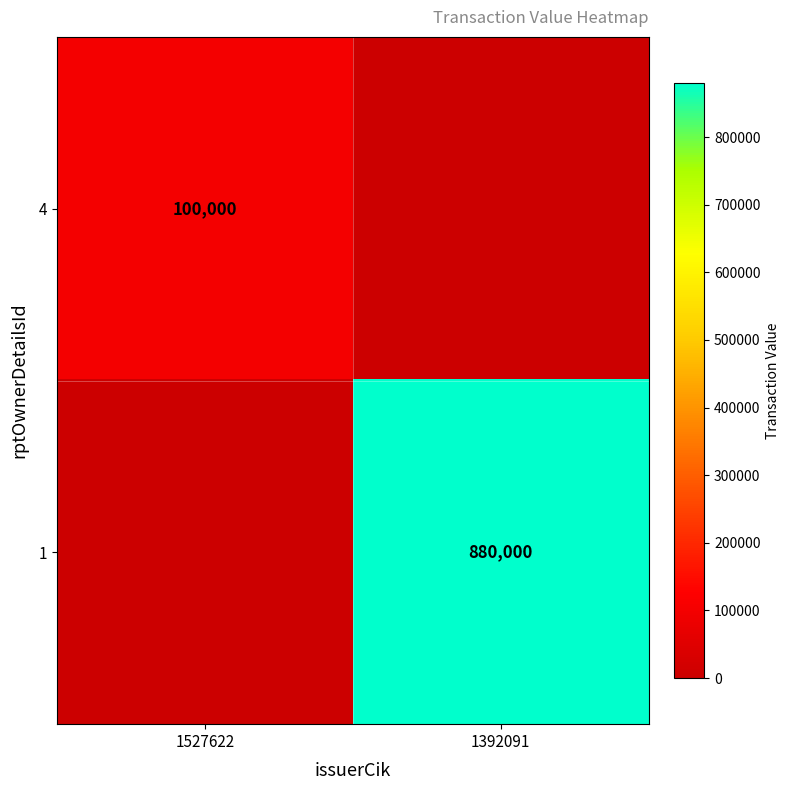

True or false: 1 has a value of 880000 at 1392091.

True